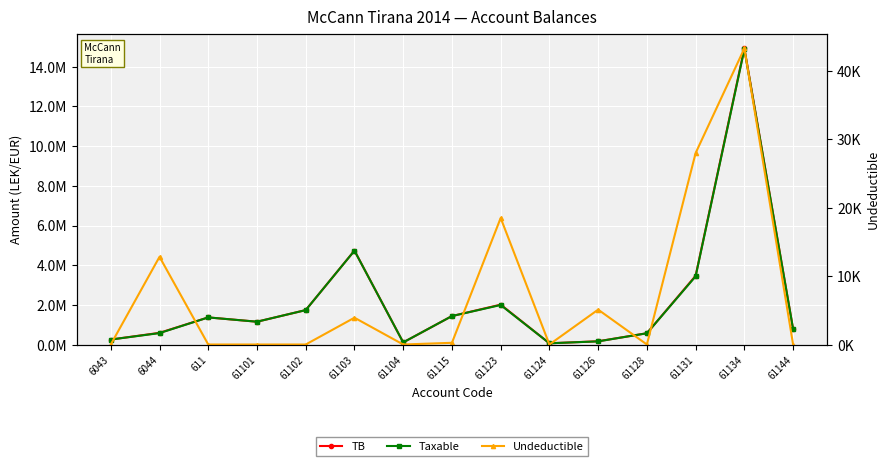

Is it true that Taxable equals 5518564.4 at 61131?

False